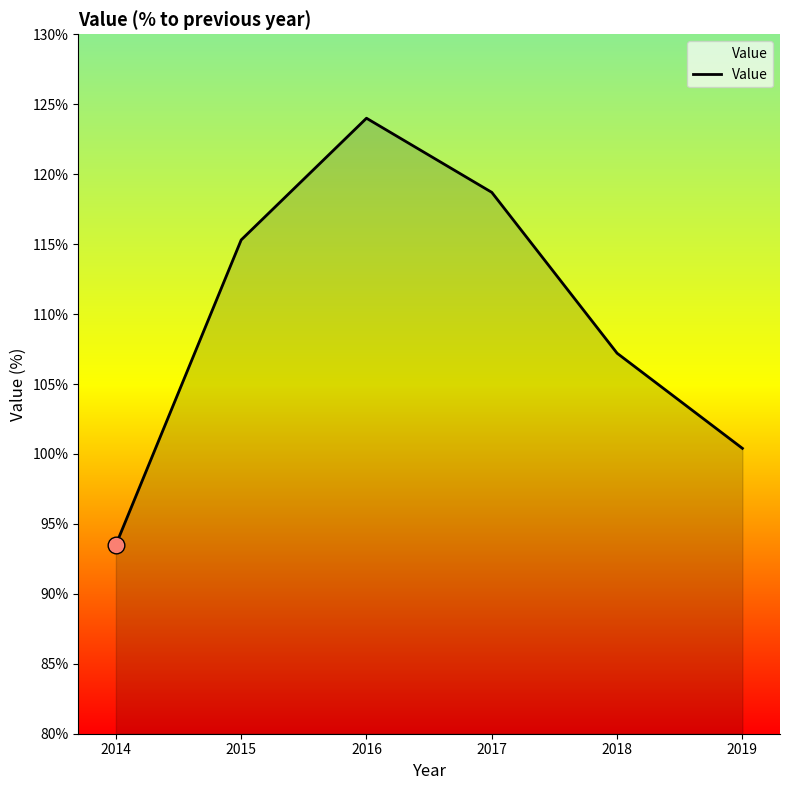

Where is the first local maximum?

2016